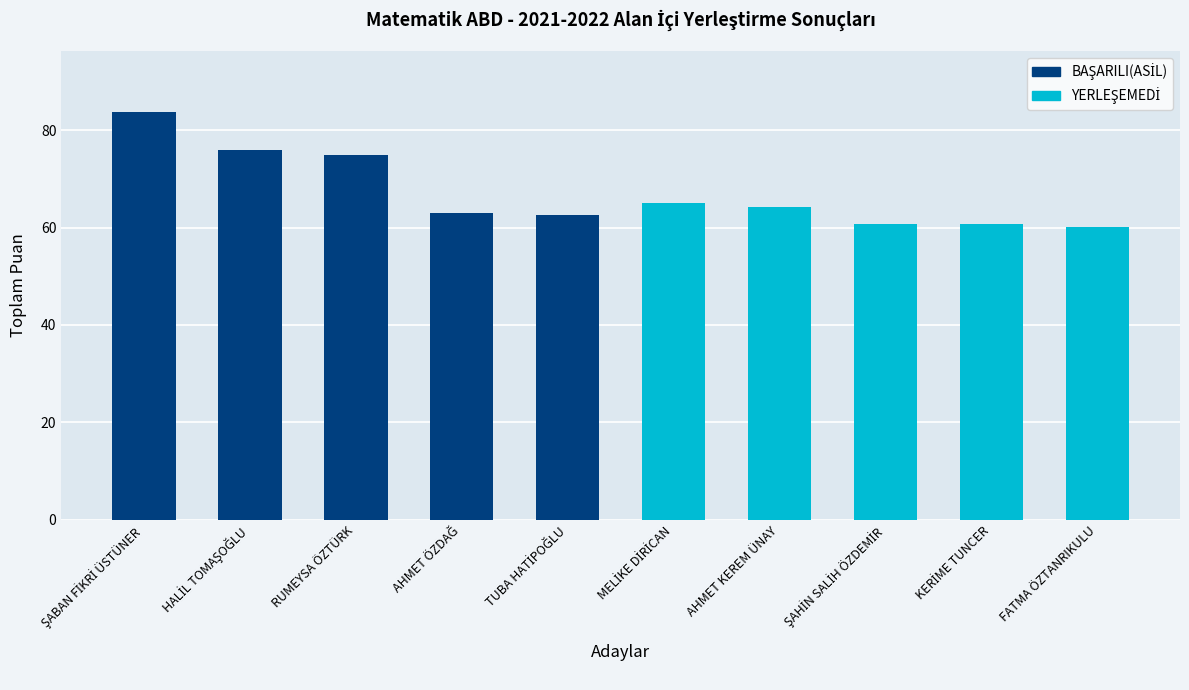

How many bars are there in total?

10